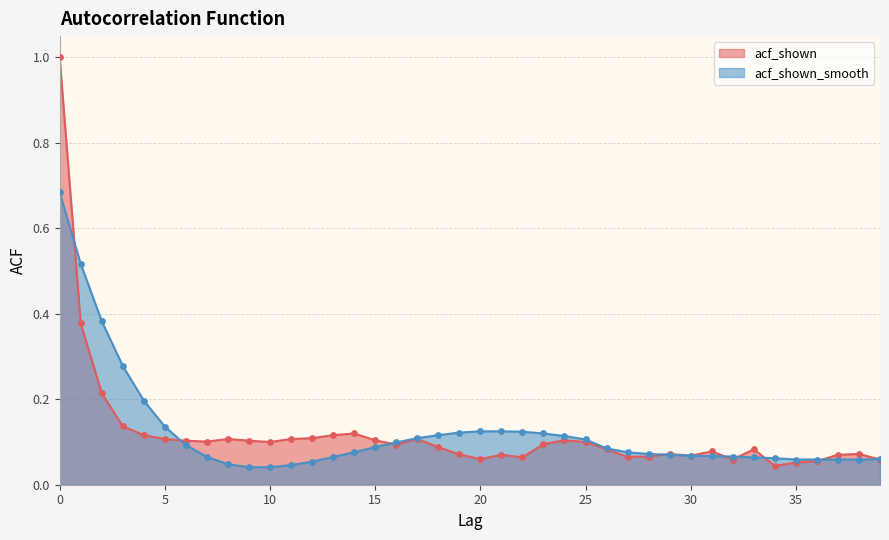

Which series has the largest total across all categories?

acf_shown_smooth